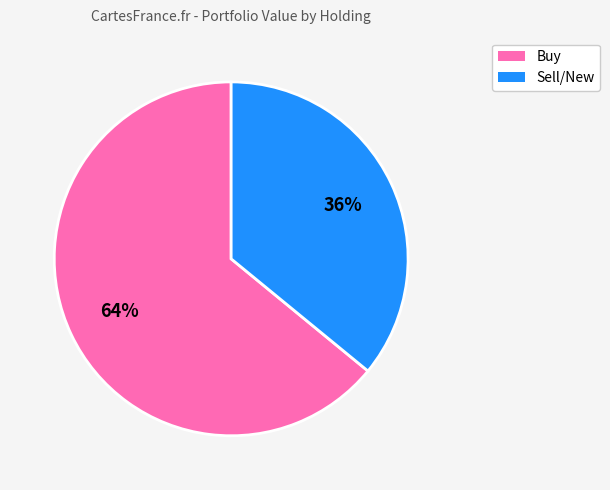

Is there any slice that represents more than half of the pie?

Yes